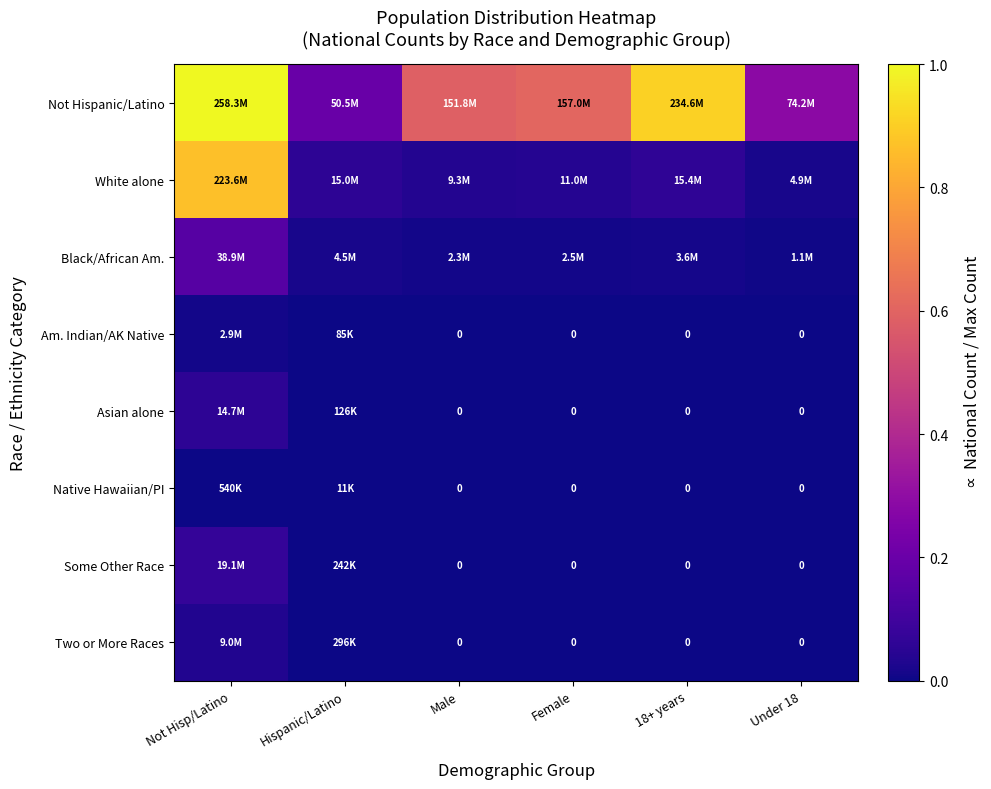

Is the value of Native Hawaiian/PI at Female greater than the value of White alone at Hispanic/Latino?

No